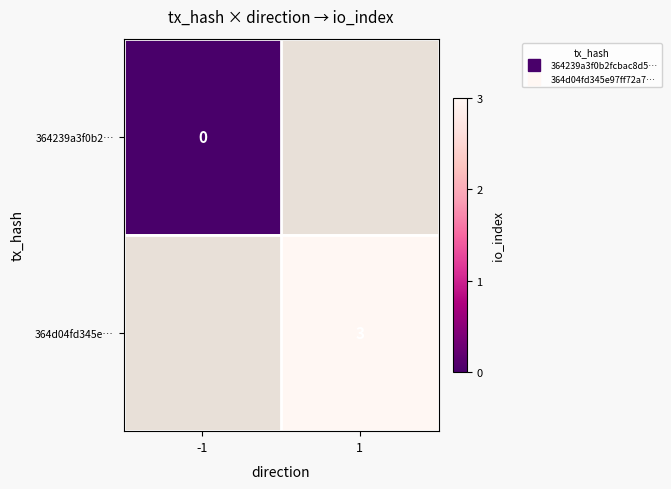

Which label corresponds to the largest value in the chart?

1